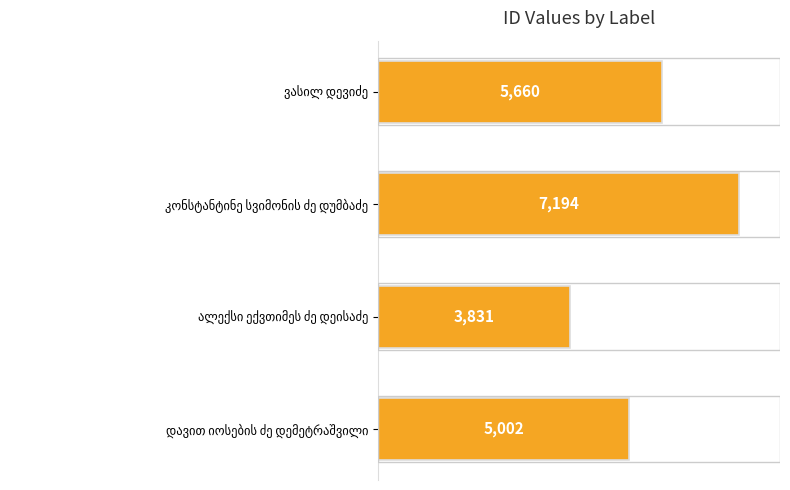

What is the smallest value displayed?

3831